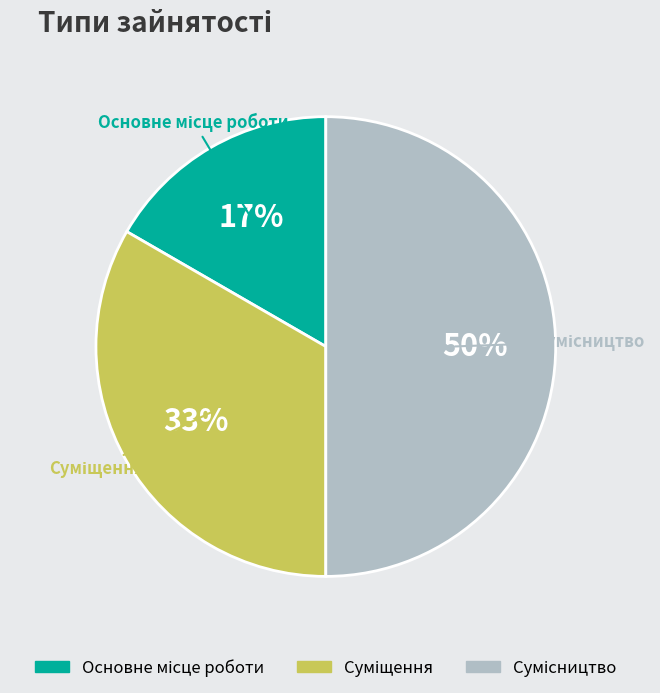

To the nearest percent, what is the average slice percentage?

33%